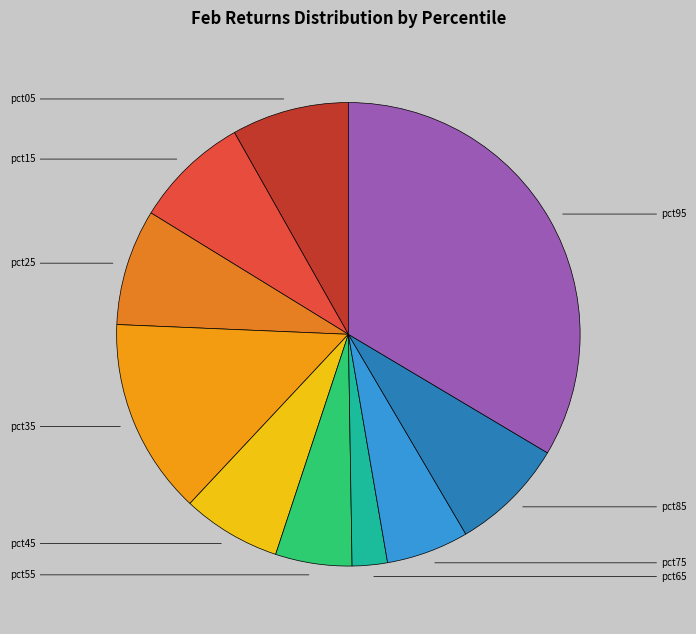

How many slices are in this pie chart?

10